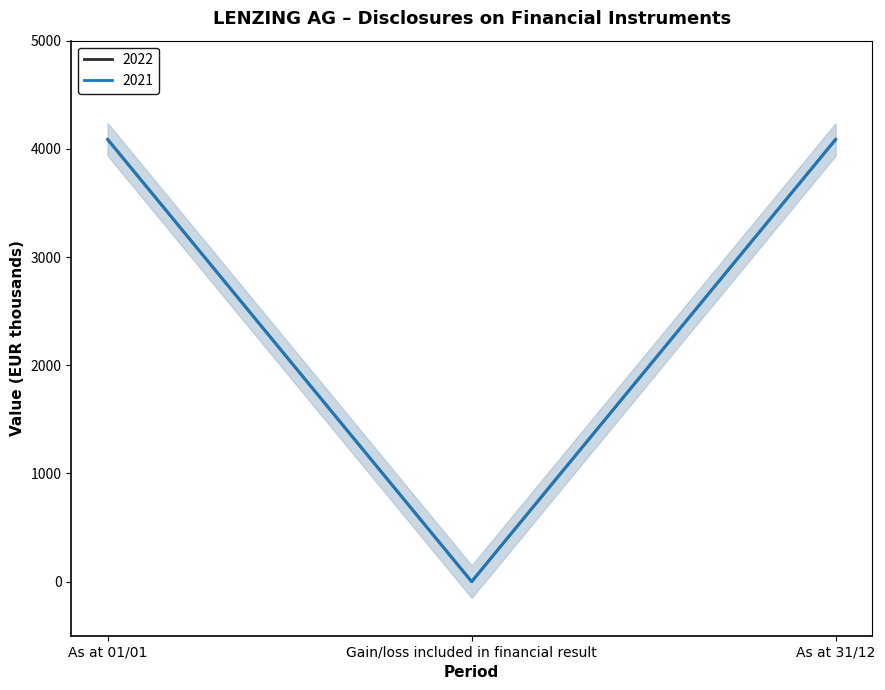

Which category has the lowest value across all series?

Gain/loss included in financial result